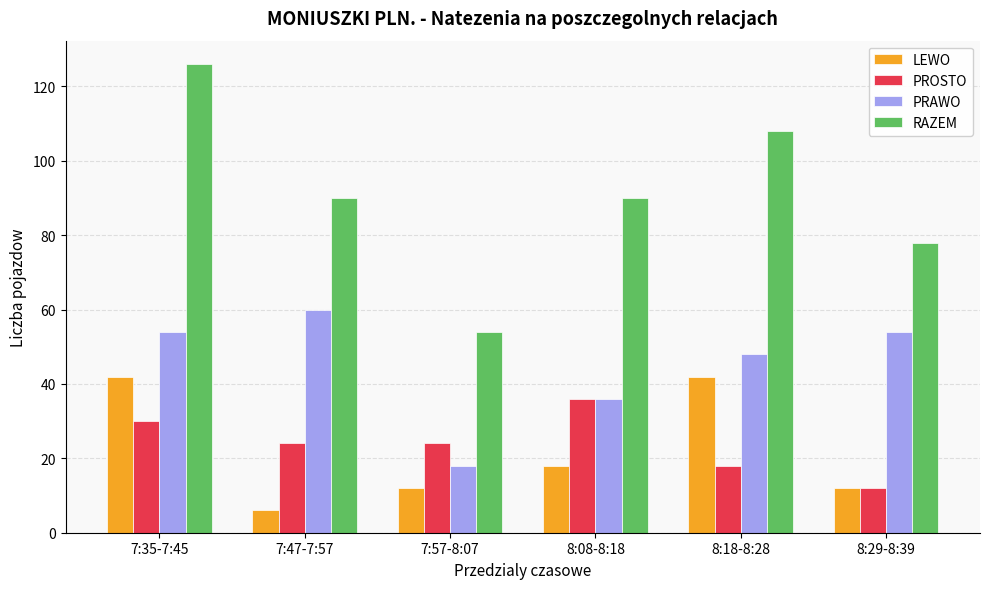

What is the value of the RAZEM bar at the 2nd from the left?

90